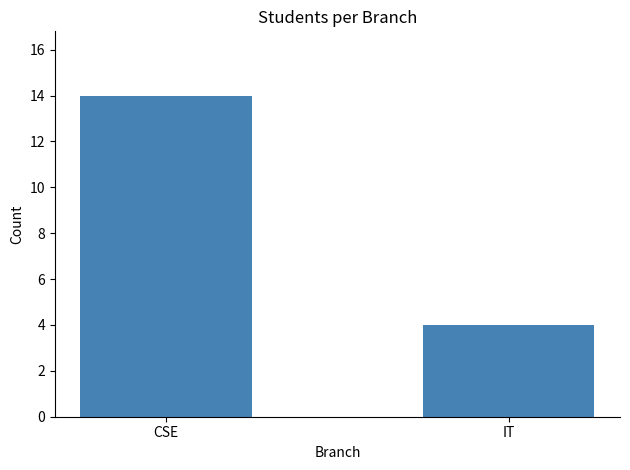

Which has a higher value, IT or CSE?

CSE